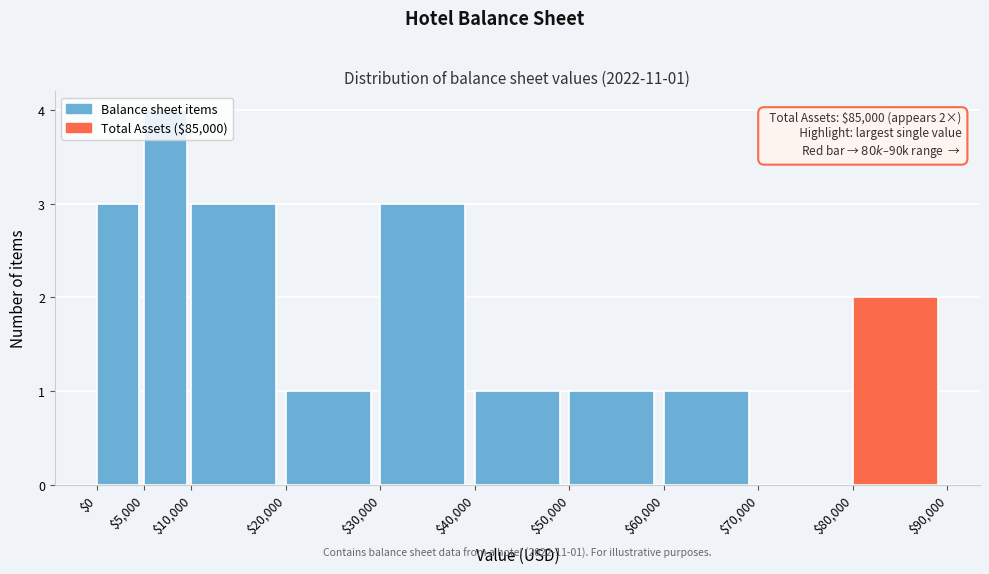

Which range on the x-axis has the tallest bar?

$5,000 to $10,000